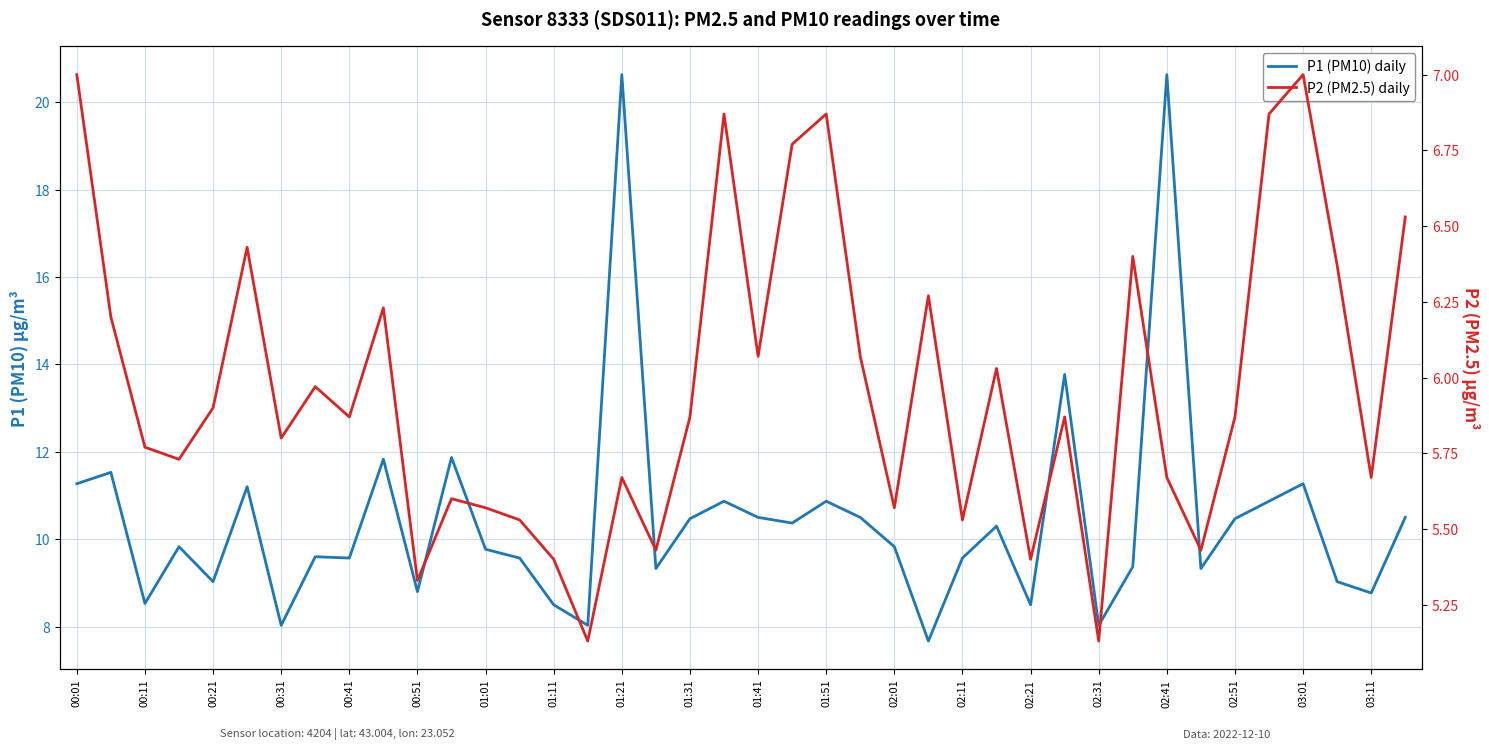

What position from the left is 00:11?

3